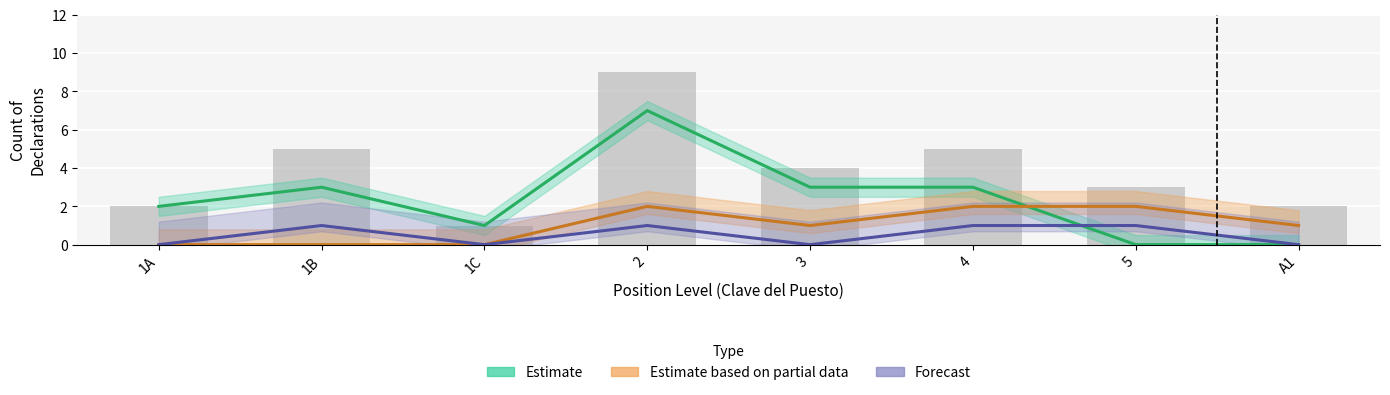

Which series changed the most between 1A and 3?

Estimate